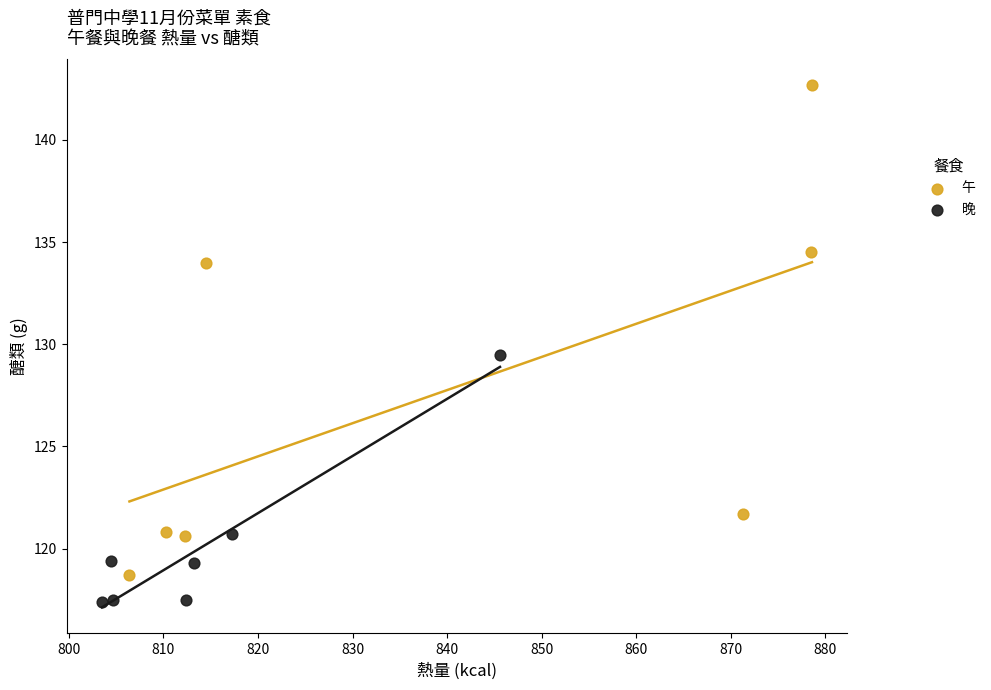

Which series contains the lowest Y value?

晚